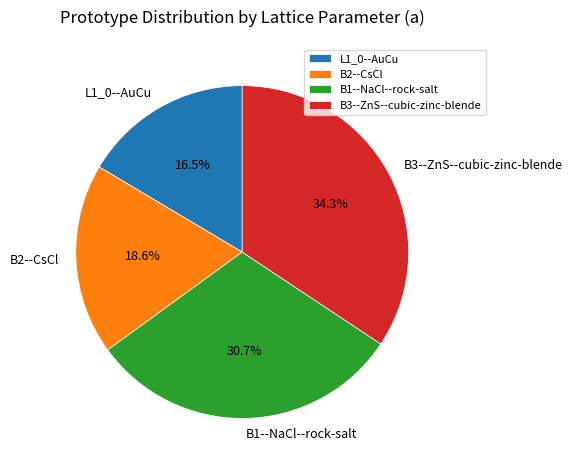

Between B2--CsCl and L1_0--AuCu, which is larger?

B2--CsCl